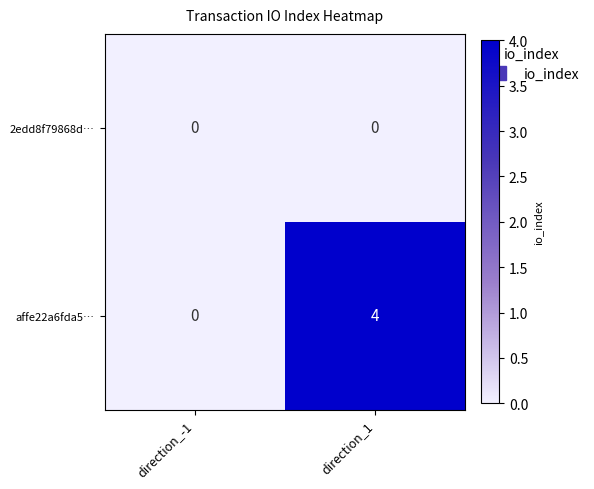

Rank the series by their average value, from highest to lowest.

affe22a6fda5…, 2edd8f79868d…